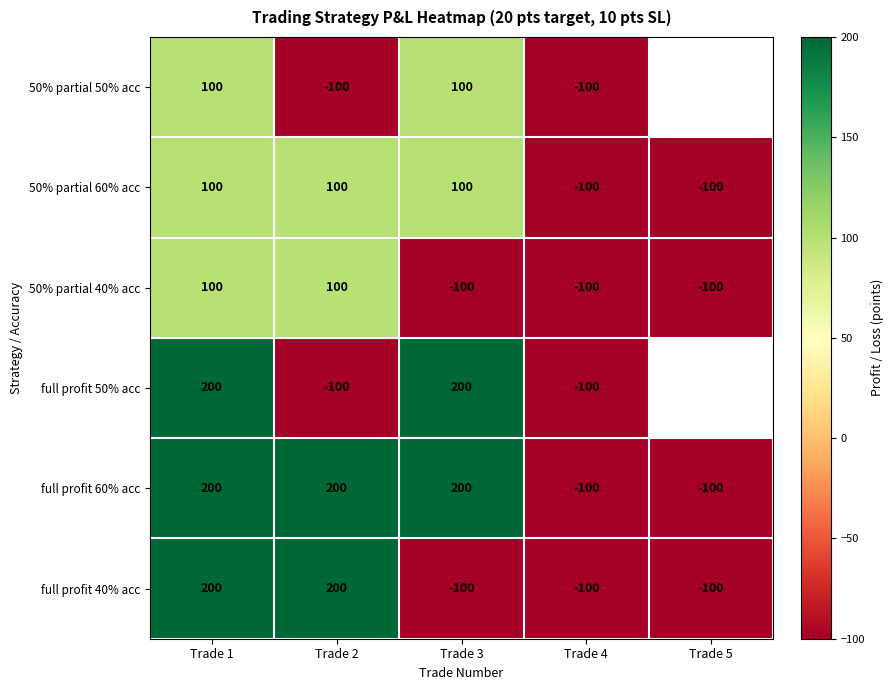

The 50% partial 50% acc series shows 138 at Trade 1. True or false?

False